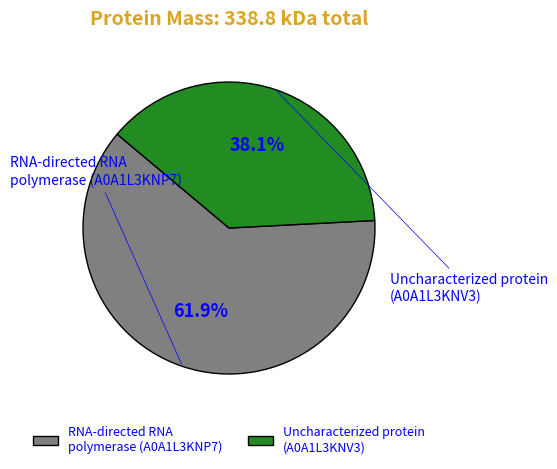

How many slices are in this pie chart?

2